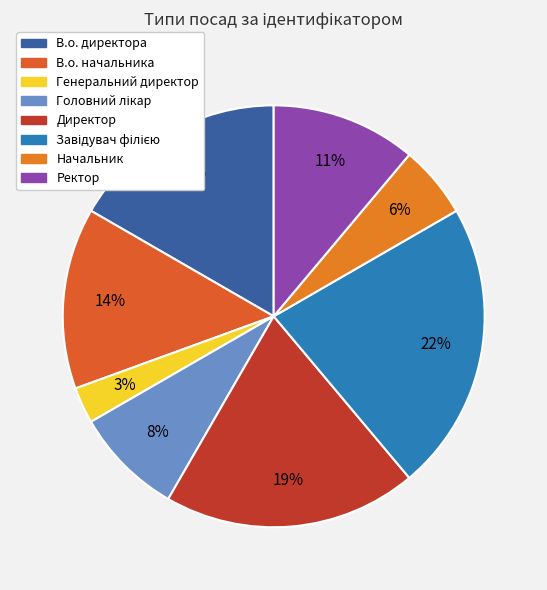

How many segments does this pie chart have?

8